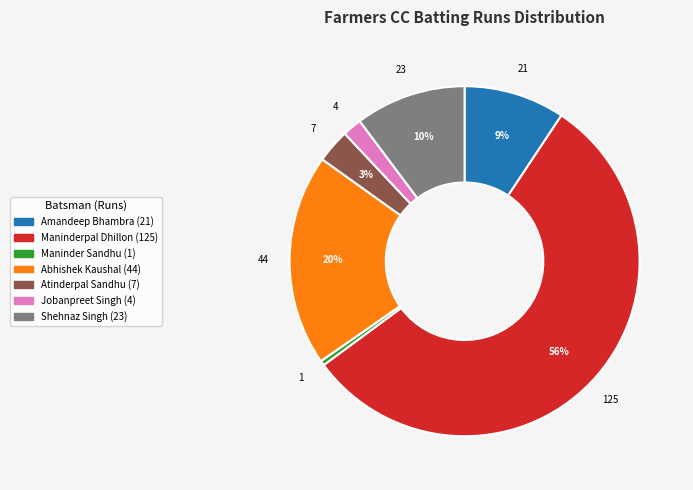

Is there a majority slice in this chart?

Yes